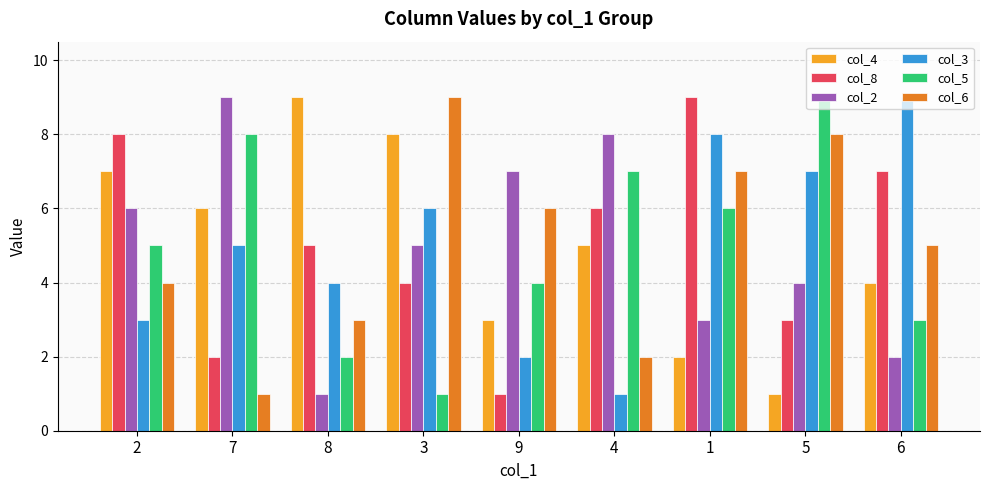

How many bars are there in total?

54